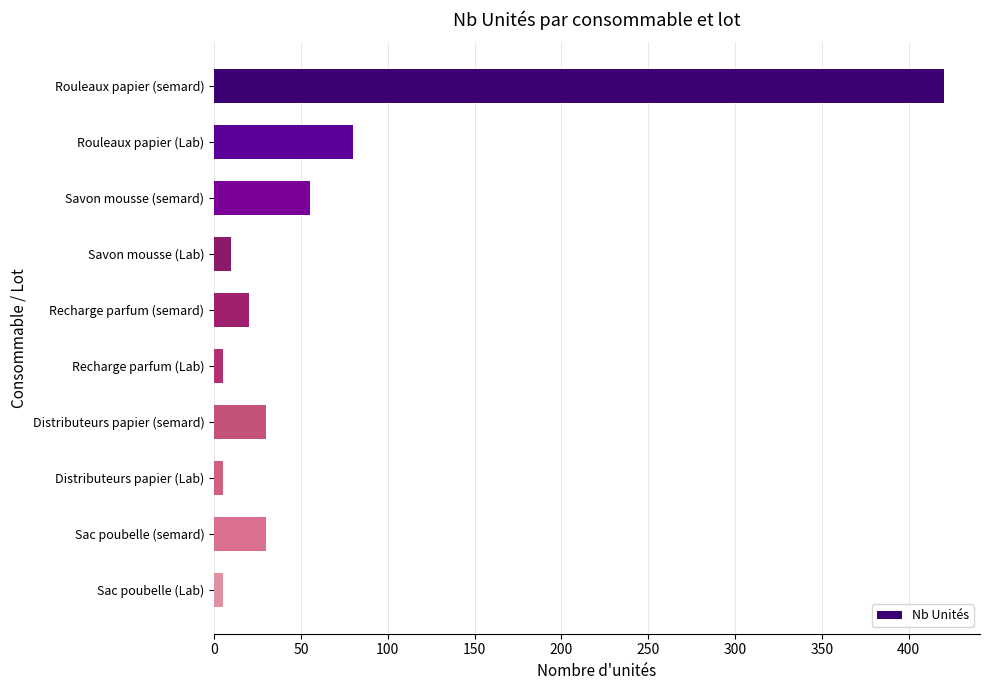

The value at Rouleaux papier (Lab) is 35. True or false?

False